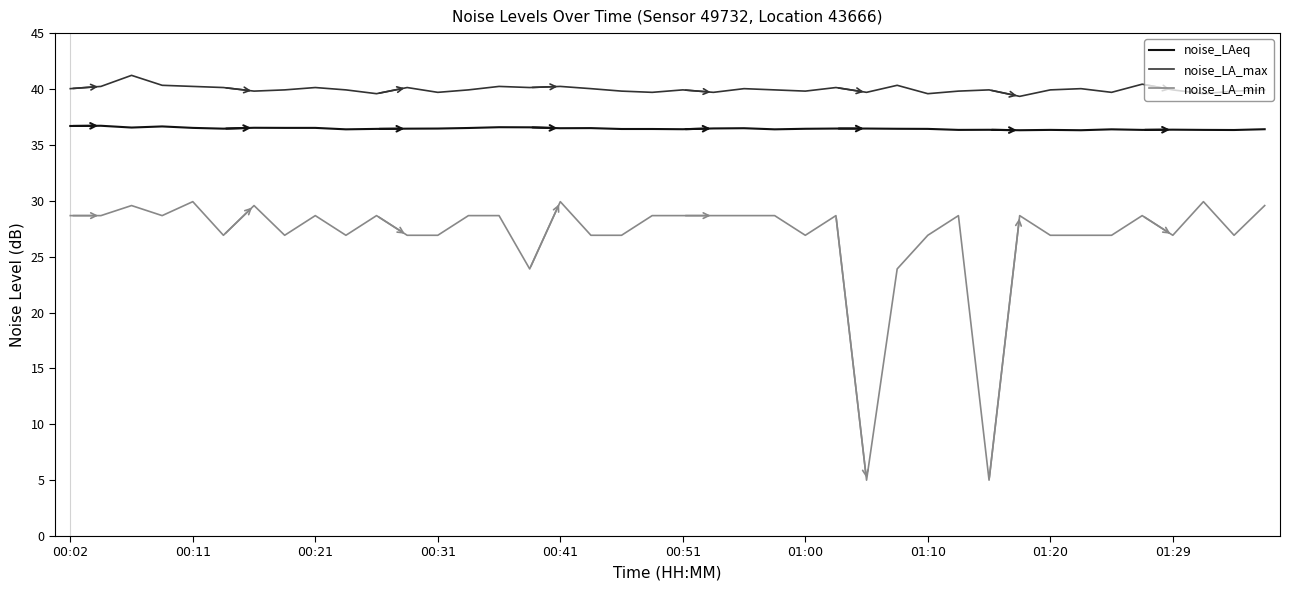

What is the difference between the second highest and second lowest values in the noise_LA_max series?

0.9